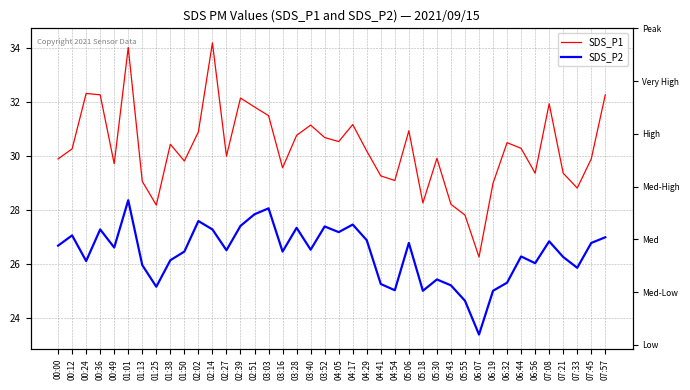

What is the label of the 21st point from the right?

03:52